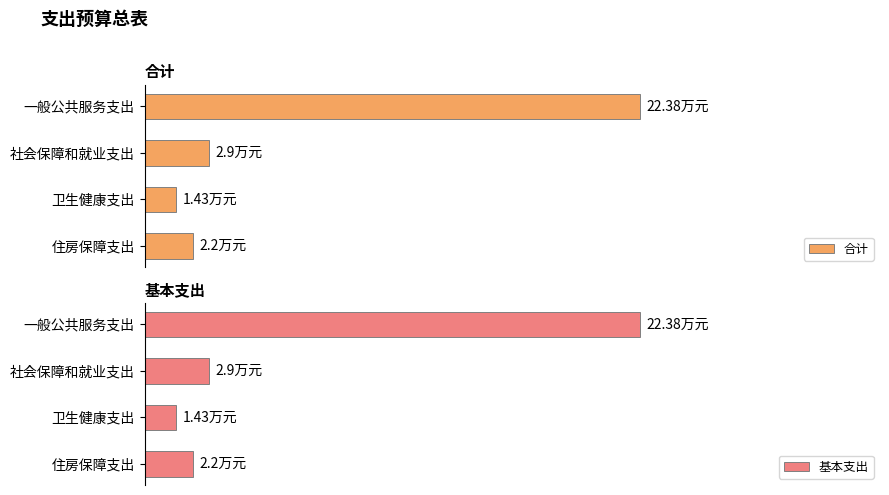

Between 一般公共服务支出 and 社会保障和就业支出, which series saw the biggest shift?

合计